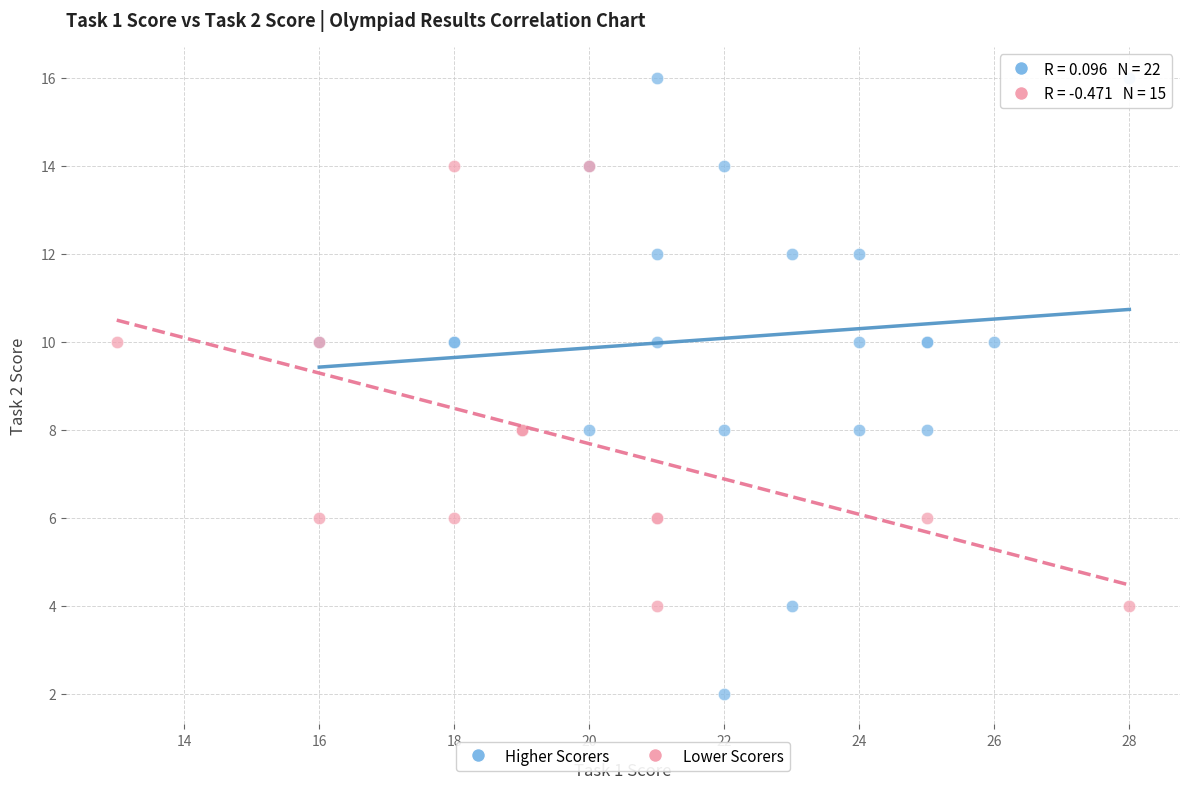

Which series reaches the minimum Y coordinate?

Higher Scorers